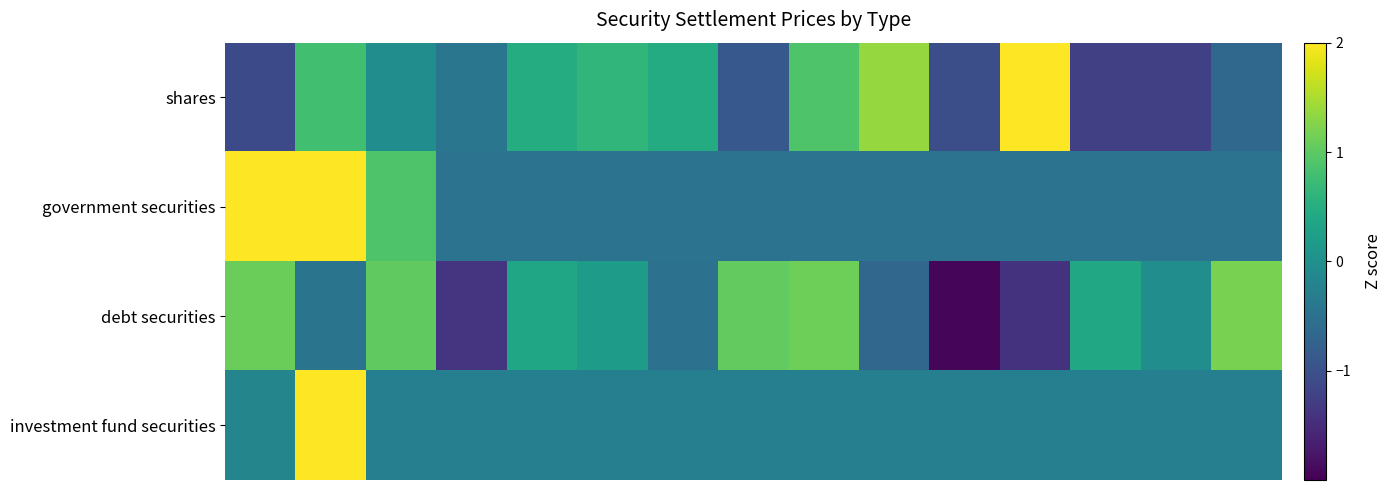

Reading left to right, extract all data points from this chart.

shares: -1.1	0.8	-0.0	-0.4	0.5	0.6	0.5	-0.9	0.9	1.4	-1.0	2.0	-1.2	-1.2	-0.7
government securities: 2.4	2.4	0.9	-0.5	-0.5	-0.5	-0.5	-0.5	-0.5	-0.5	-0.5	-0.5	-0.5	-0.5	-0.5
debt securities: 1.1	-0.5	1.0	-1.4	0.4	0.2	-0.5	1.0	1.1	-0.7	-1.9	-1.4	0.4	-0.0	1.2
investment fund securities: -0.2	3.7	-0.3	-0.3	-0.3	-0.3	-0.3	-0.3	-0.3	-0.3	-0.3	-0.3	-0.3	-0.3	-0.3